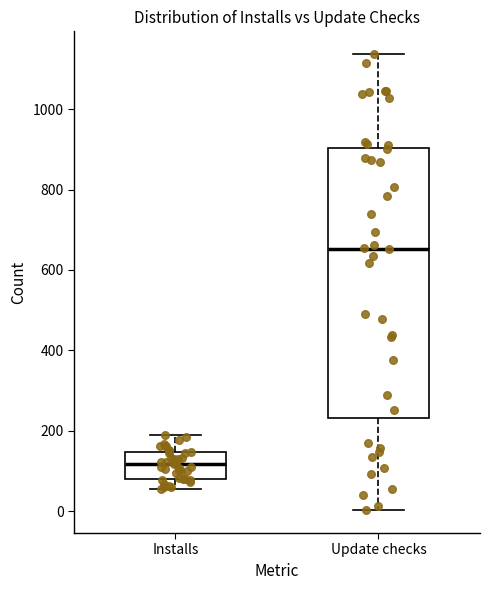

Which box has the highest median line?

Update checks